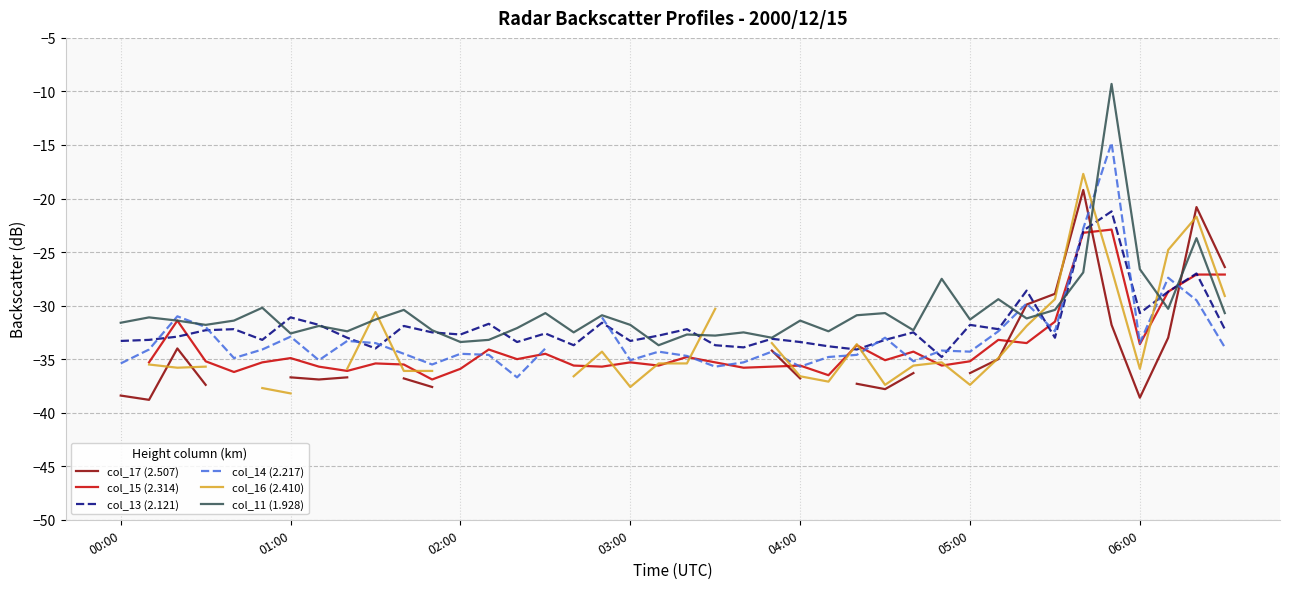

What is the value of the col_15 (2.314) point at the 6th from the left?

-35.3